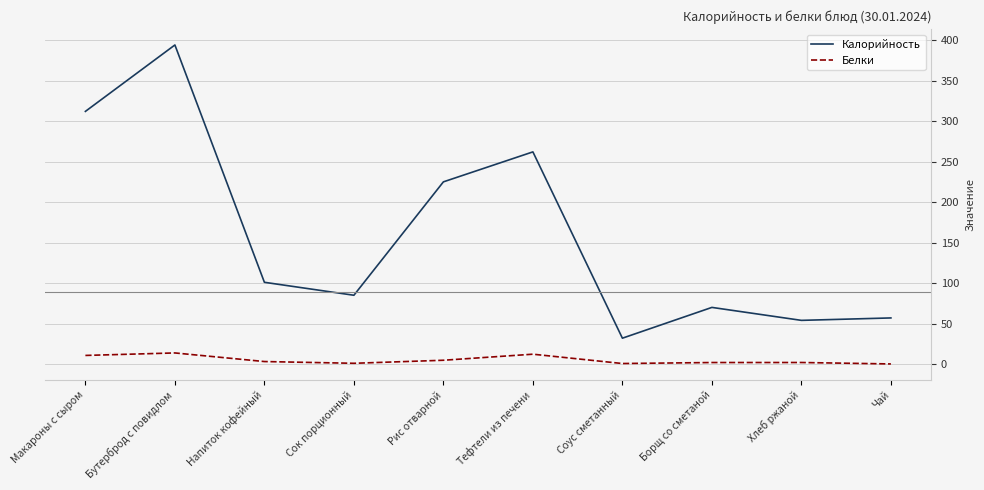

At which label does Калорийность first exceed 101?

Макароны с сыром